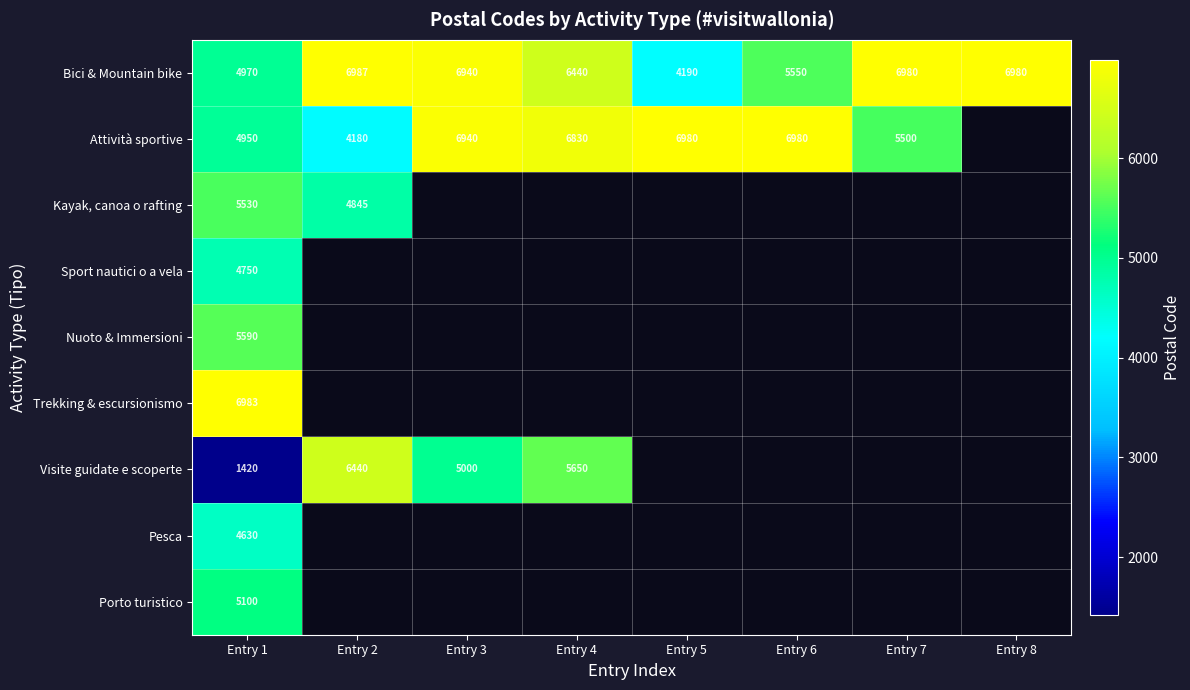

Is it true that Bici & Mountain bike equals 7585 at Entry 1?

False